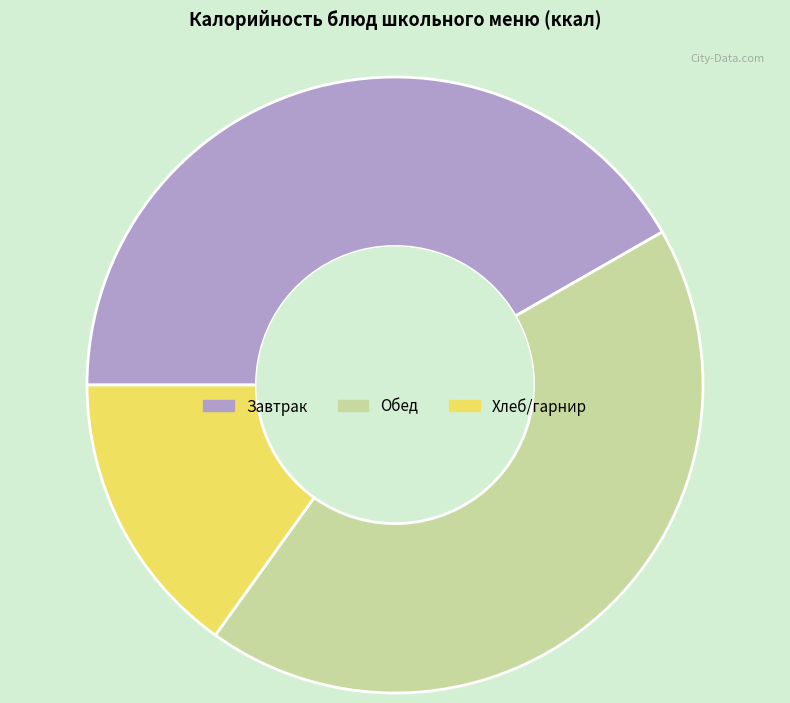

Does any single category account for the majority?

No